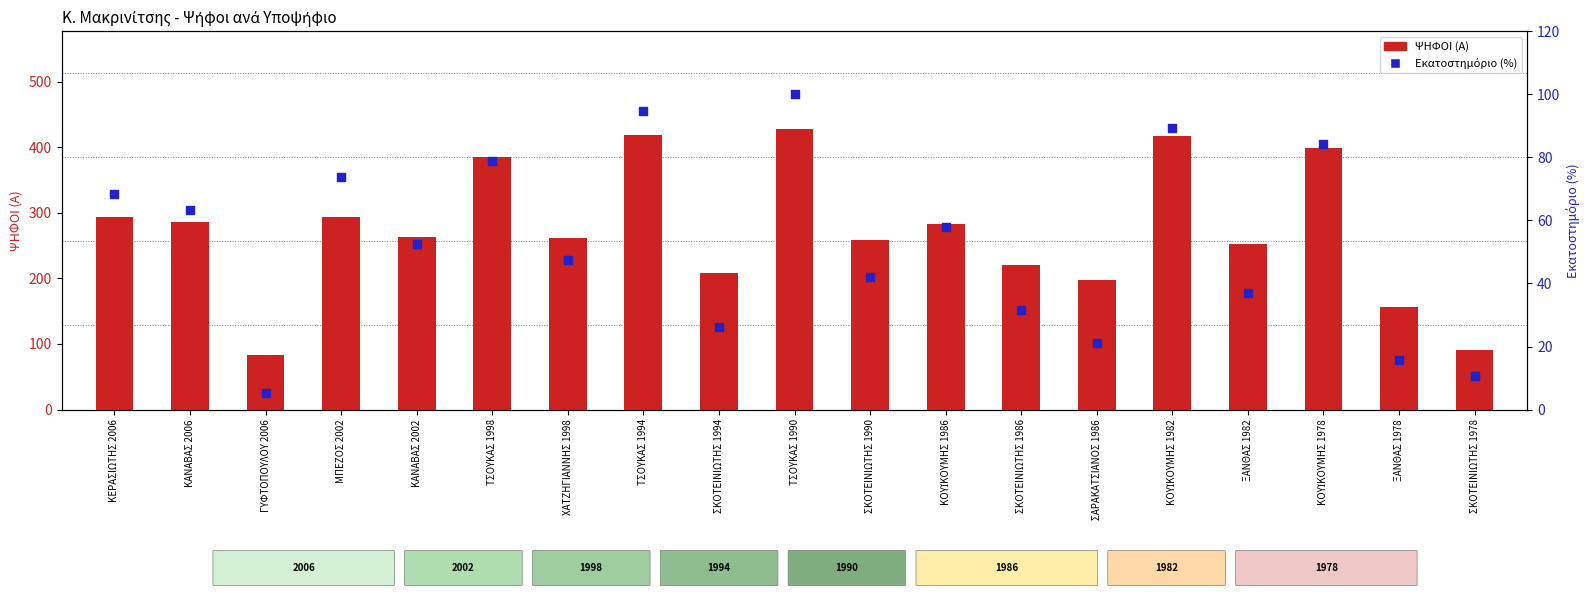

Which series has the largest Y range (max minus min)?

ΨΗΦΟΙ (Α)